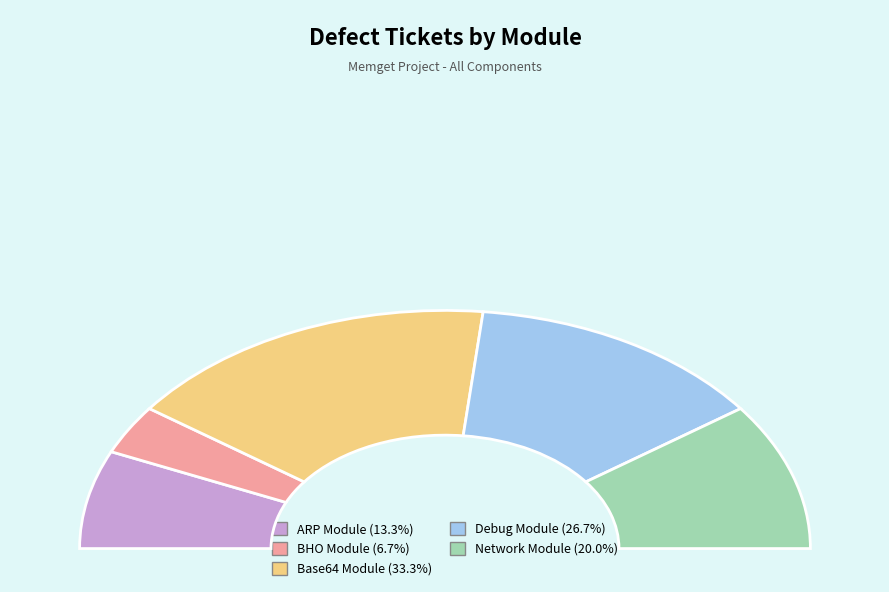

To the nearest percent, what is the combined percentage of Base64 Module and Debug Module?

60%